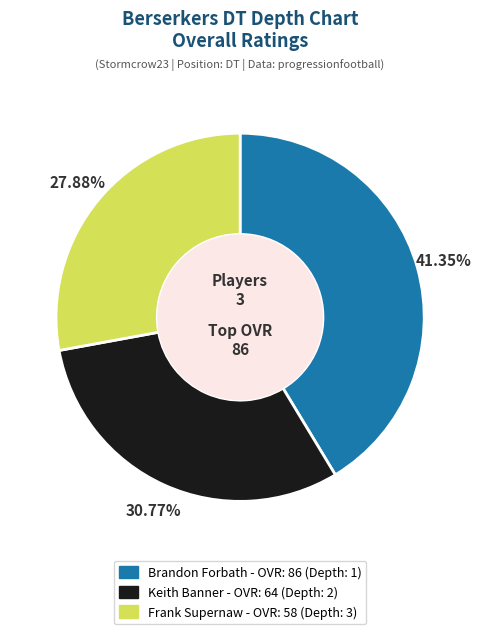

Rank the categories by value from highest to lowest.

Brandon, Keith, Frank